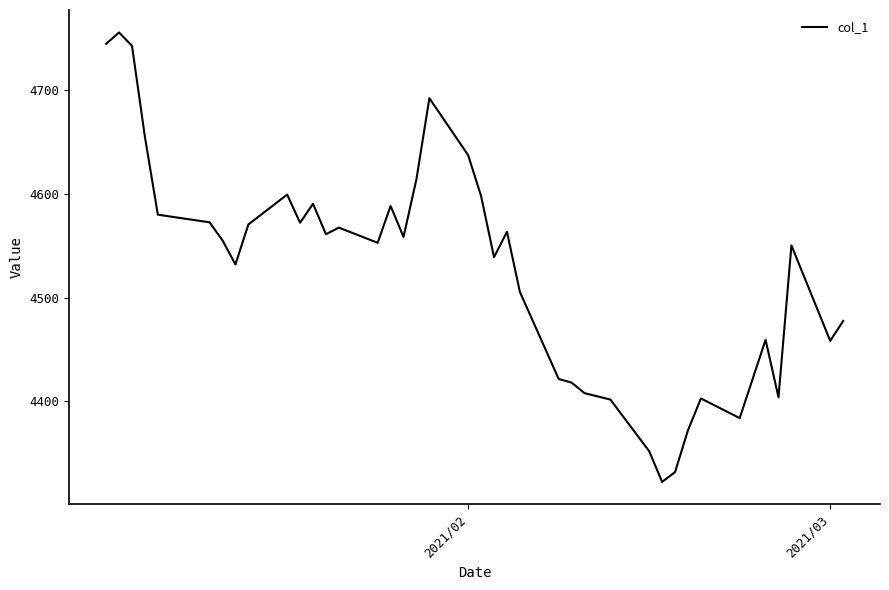

What is the smallest value displayed?

4322.4